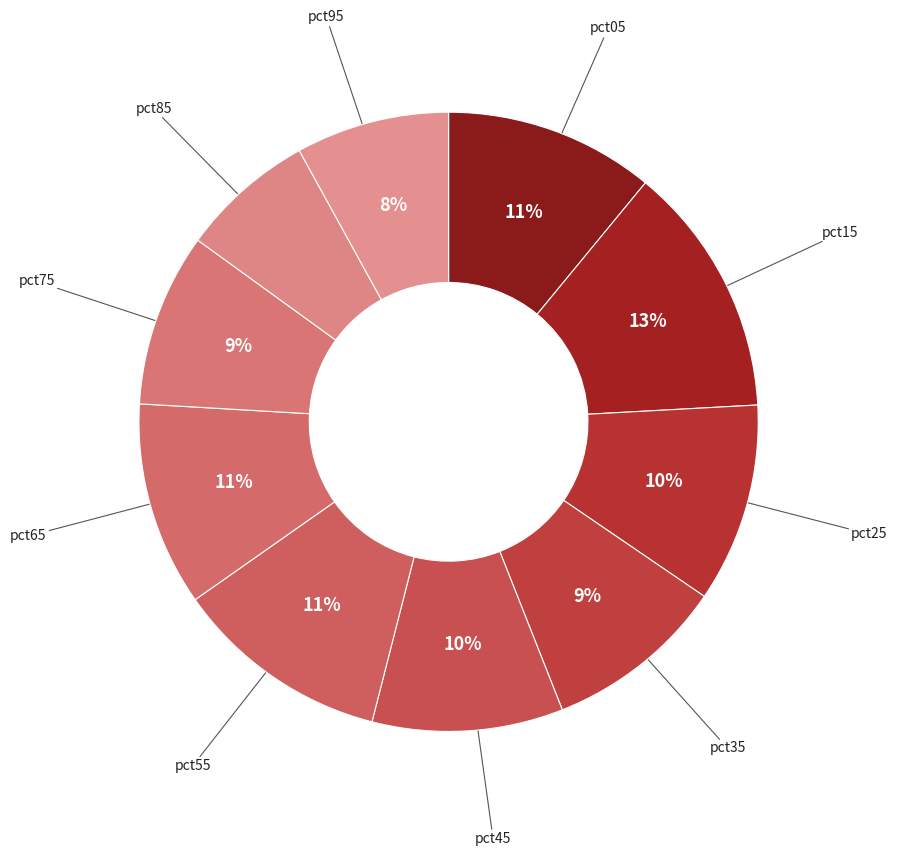

What is the ratio of the value at pct85 to the value at pct95?

0.9